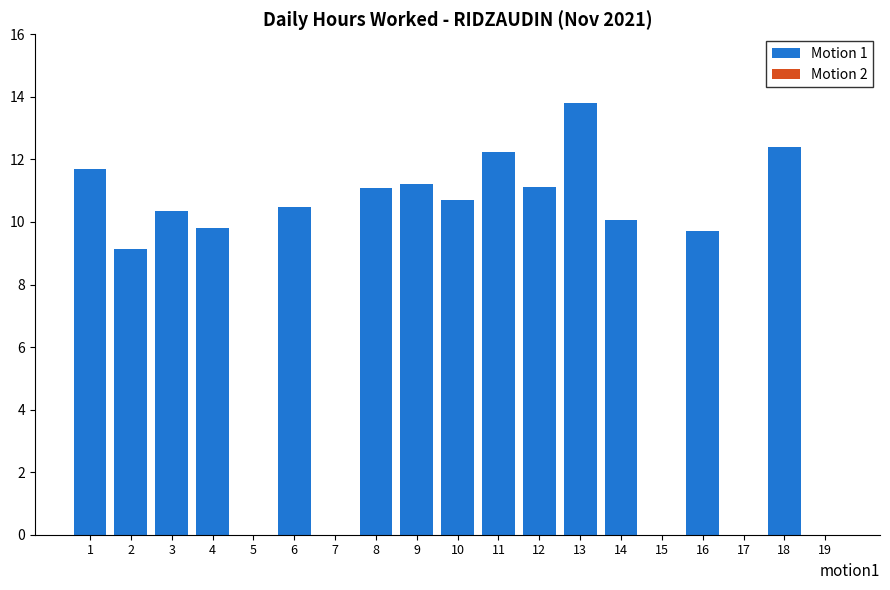

Read the value at 8.

11.1